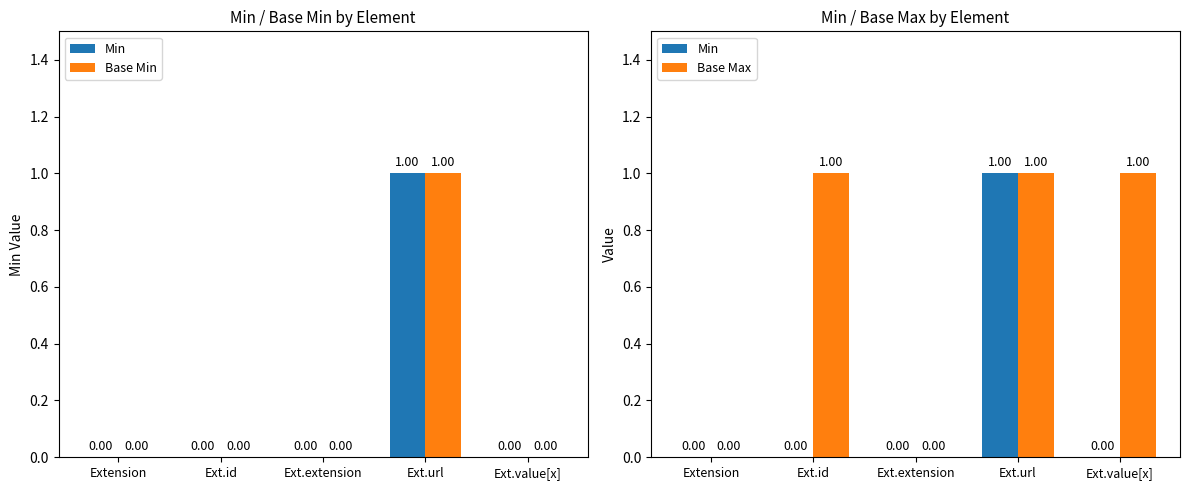

The value of Min at Ext.value[x] is 0. True or false?

True